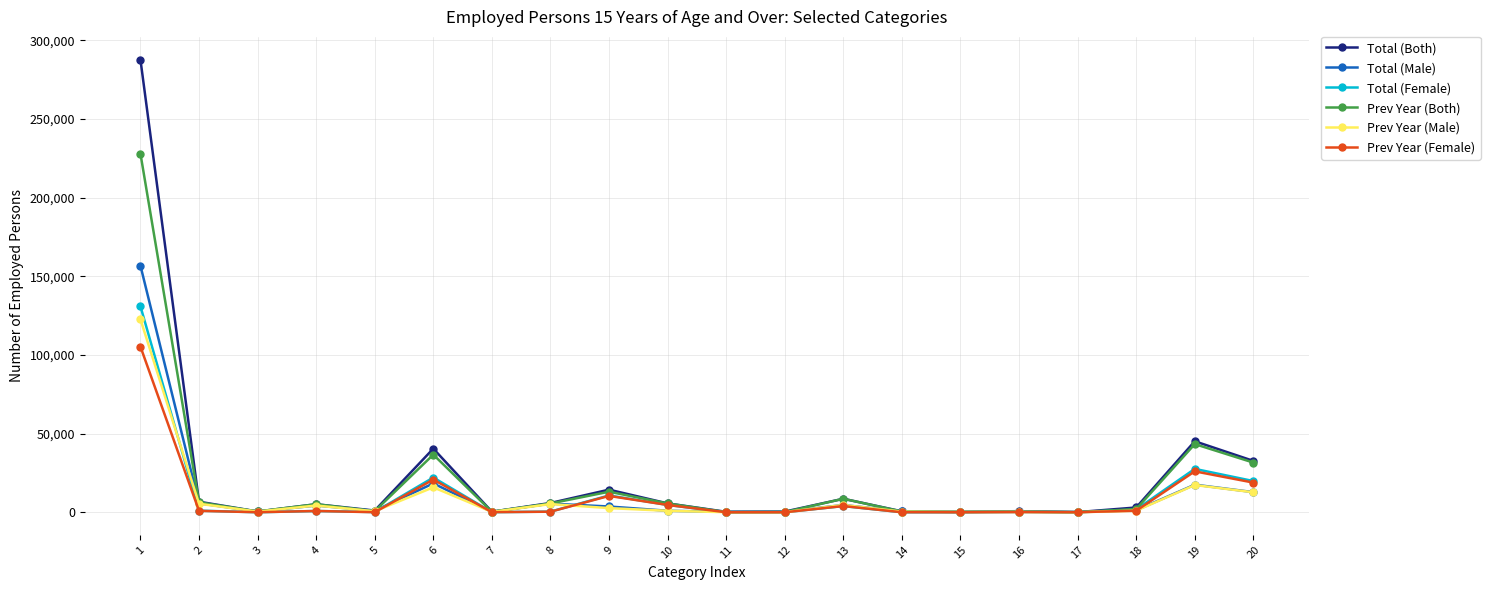

Which series ends up on top after the final intersection of Total (Male) and Prev Year (Female)?

Prev Year (Female)